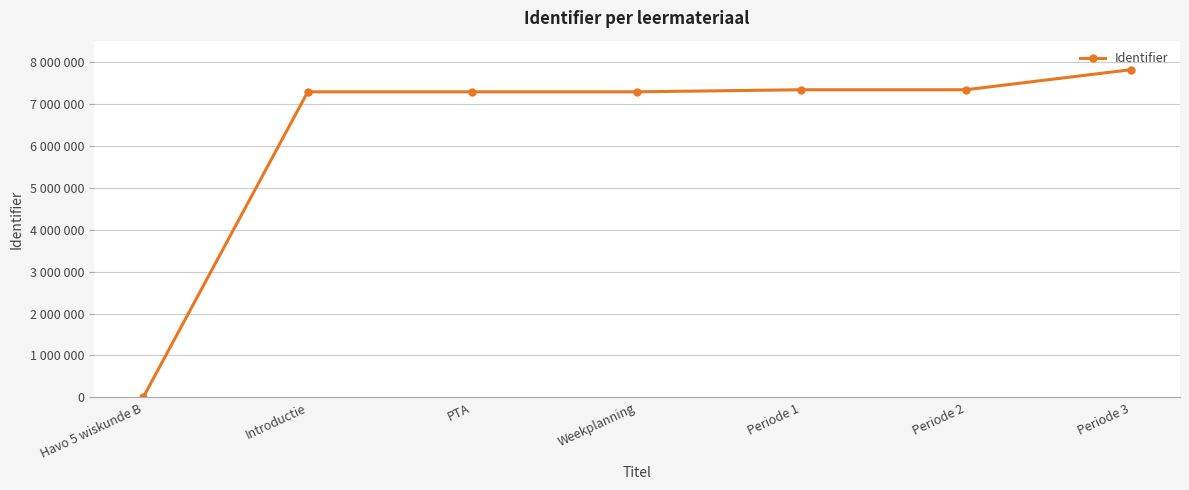

The value at Periode 1 is 7330823. True or false?

True